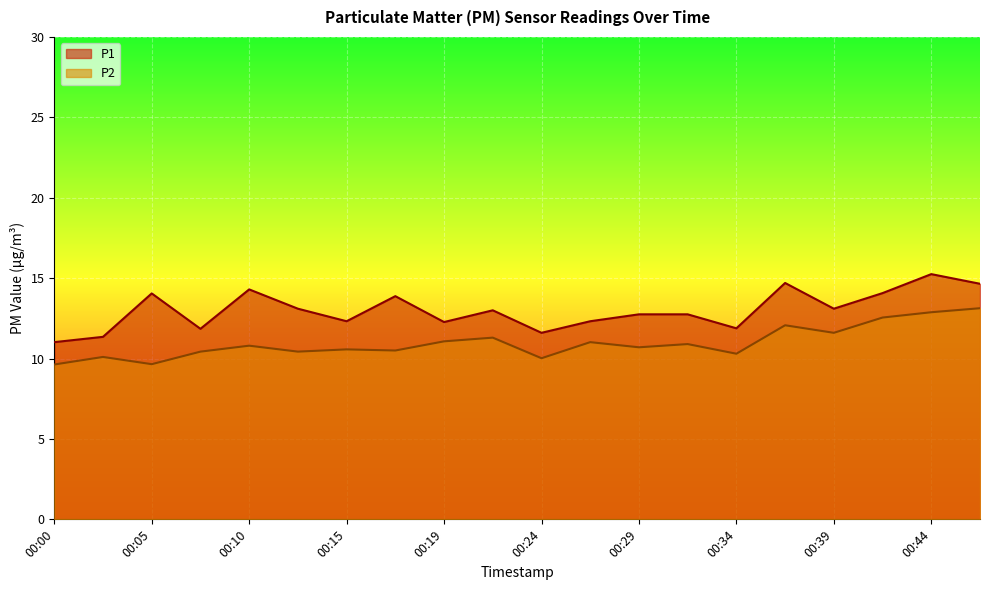

The P2 series shows 8.5 at 00:44. True or false?

False